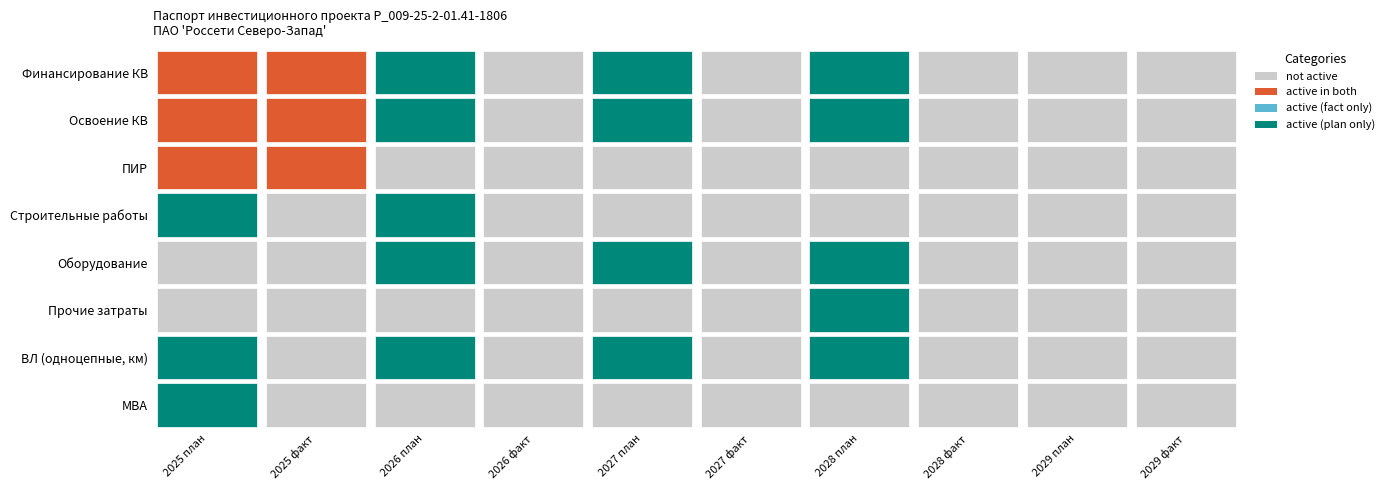

Is the value of ВЛ (одноцепные, км) at 2029 факт greater than the value of ПИР at 2026 план?

No